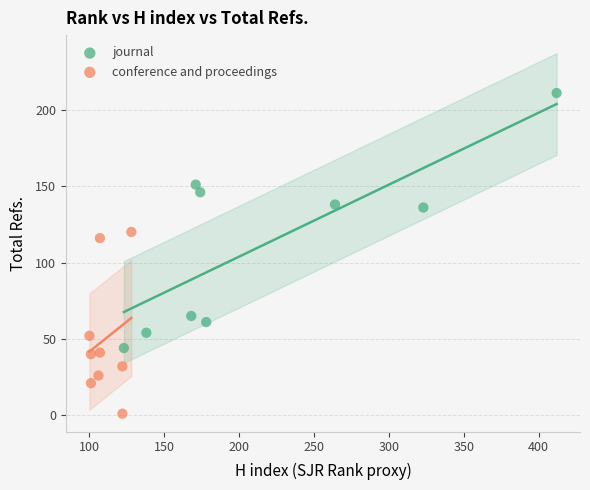

Which series contains the lowest Y value?

conference and proceedings